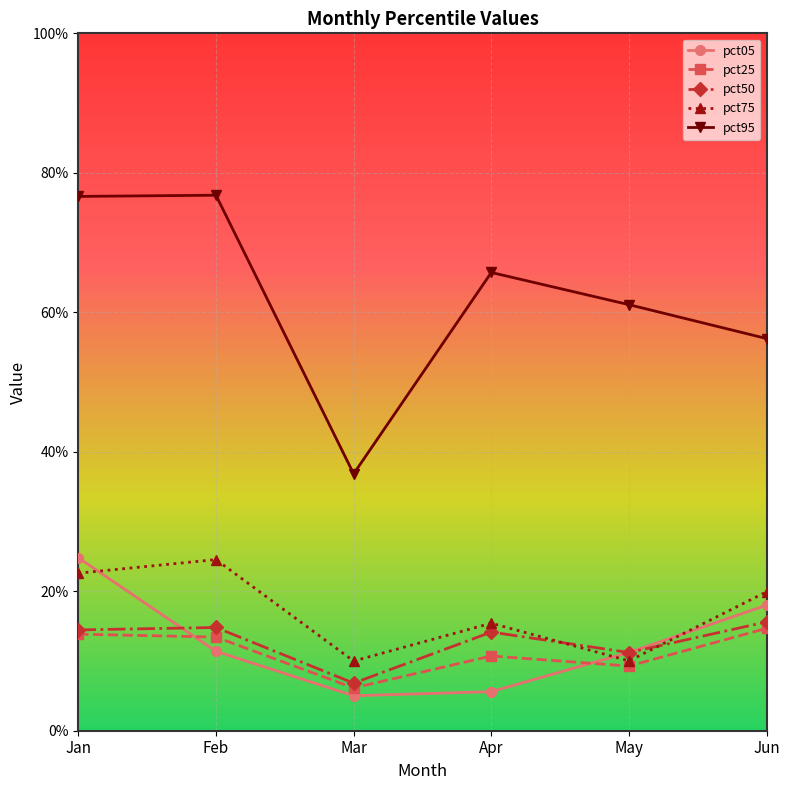

At Feb, list the series in order from smallest to largest.

pct05, pct25, pct50, pct75, pct95